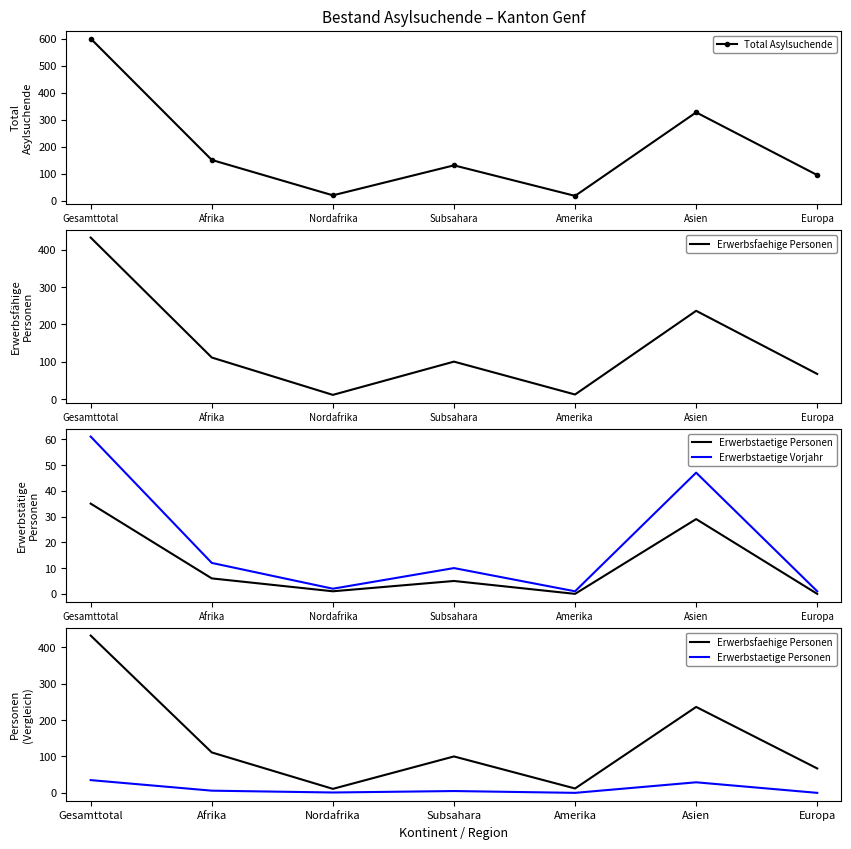

What is the sum of the Erwerbstaetige Vorjahr values at Nordafrika and Afrika?

14